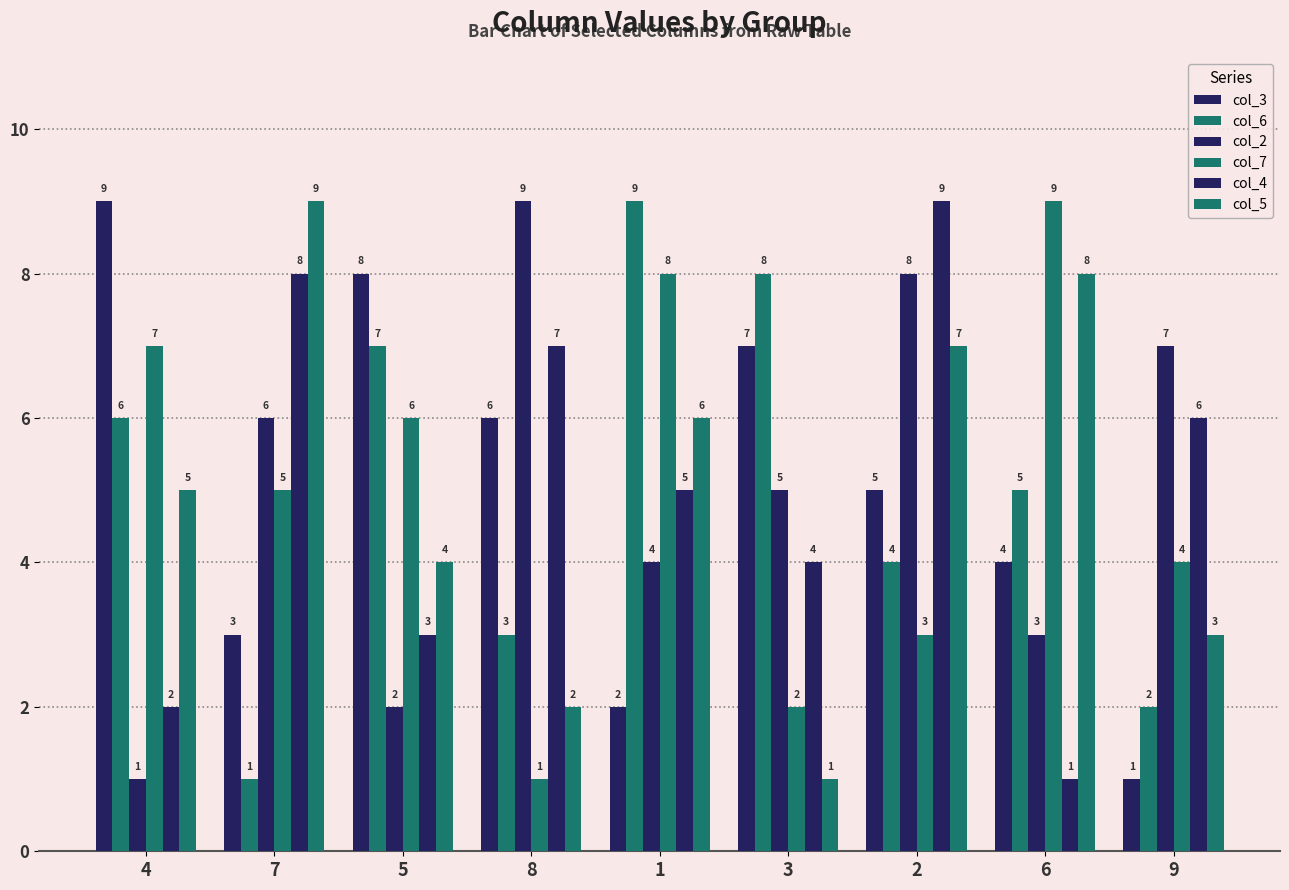

How many data points in col_6 are less than 5?

4